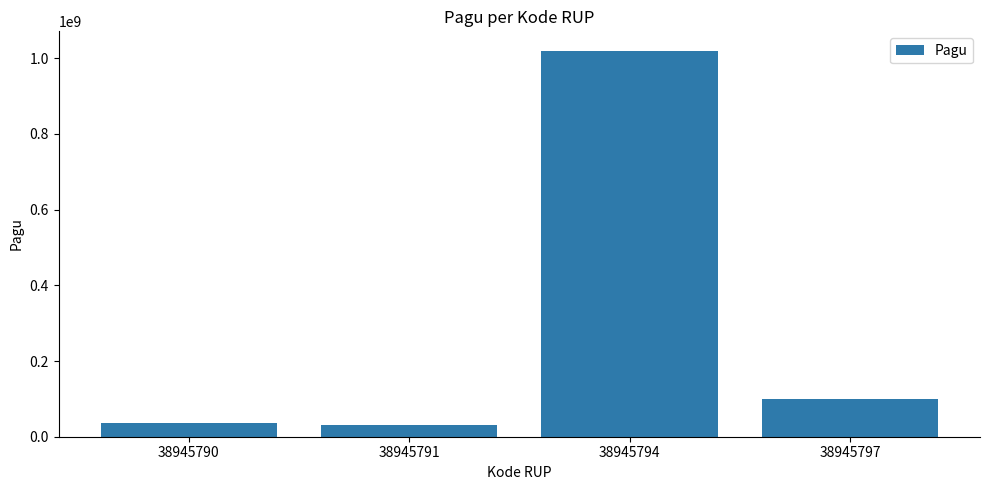

Are the bars horizontal?

No